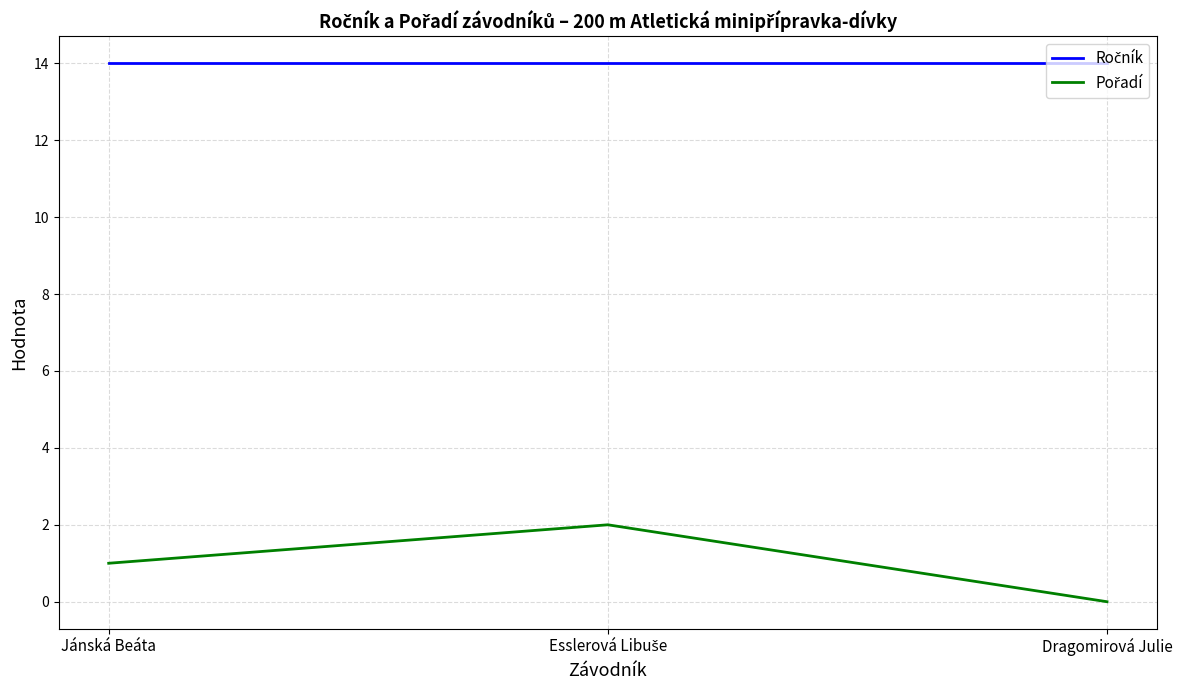

How many series are shown in this chart?

2